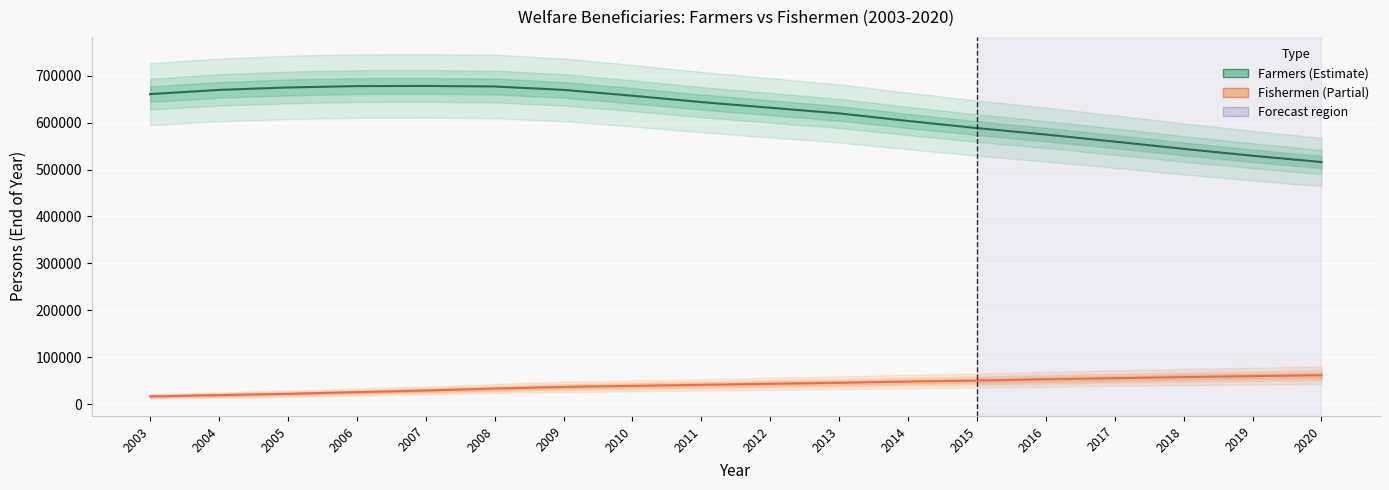

Reading left to right, transcribe all the data shown in this chart.

Farmers: 660622	669620	674814	677725	678085	676913	669688	657256	643660	631597	619558	603467	588213	574488	559418	543960	529319	515898
Fishermen: 16426	19220	21994	25513	28960	33118	36620	38887	40977	43273	45437	48015	50121	52841	55260	57558	59544	61650